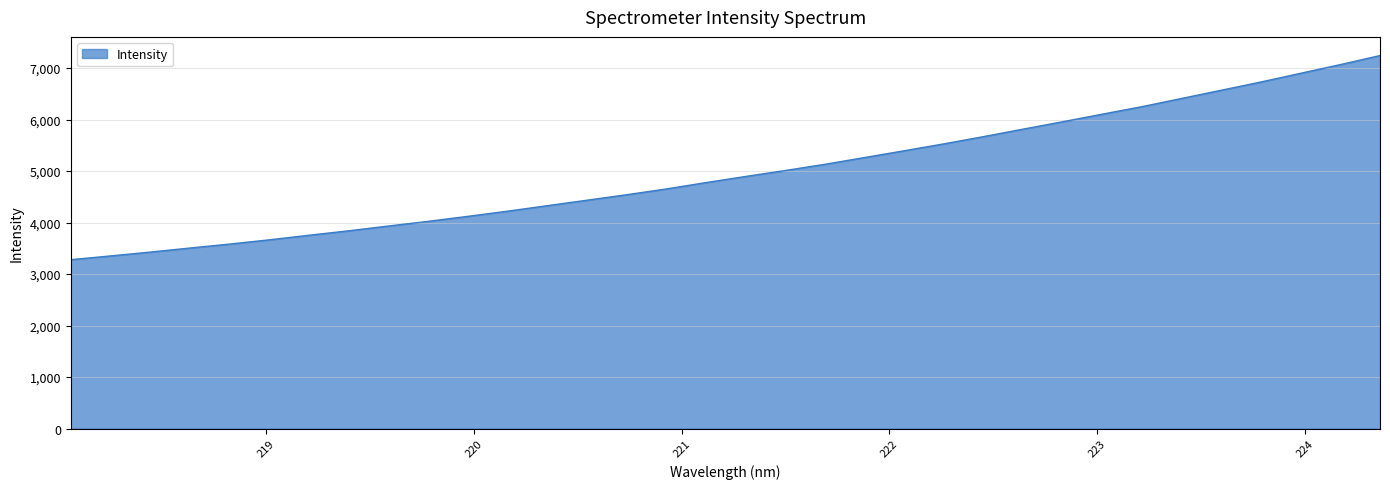

What is the difference between the maximum and minimum values?

3962.7